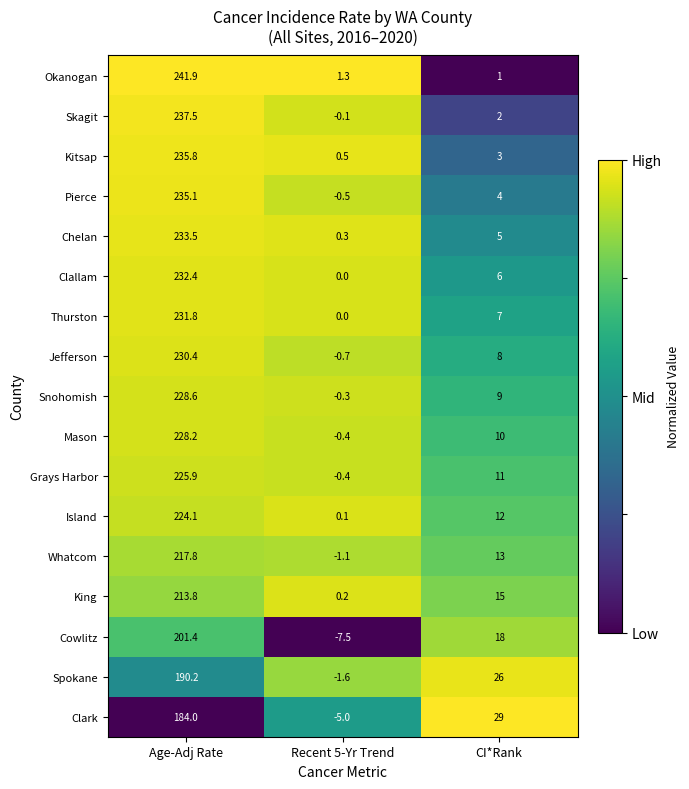

What is the difference between the maximum and minimum values in the Snohomish series?

228.9